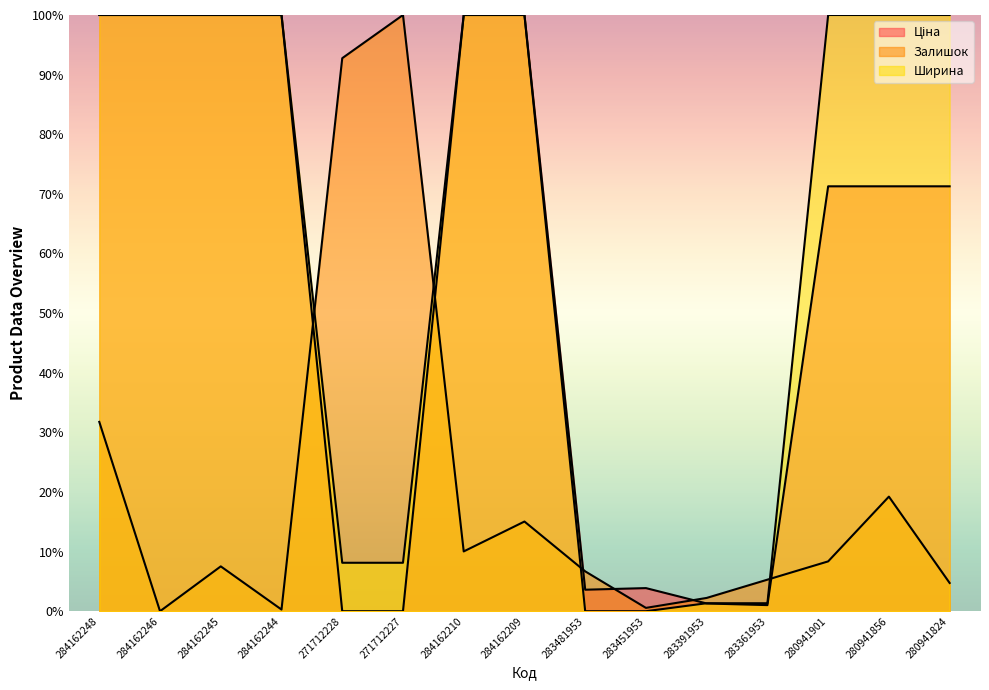

True or false: Залишок has a value of 4.7 at 280941824.

True